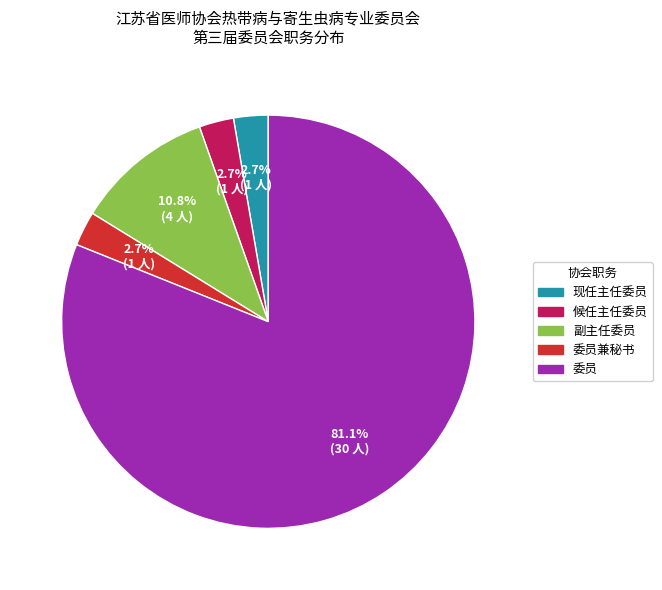

Is there a majority slice in this chart?

Yes